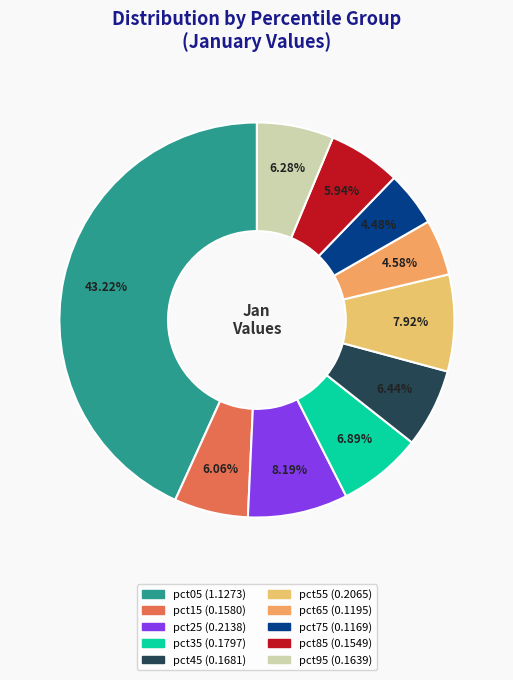

Combined, do pct75 and pct05 account for over 50%?

No